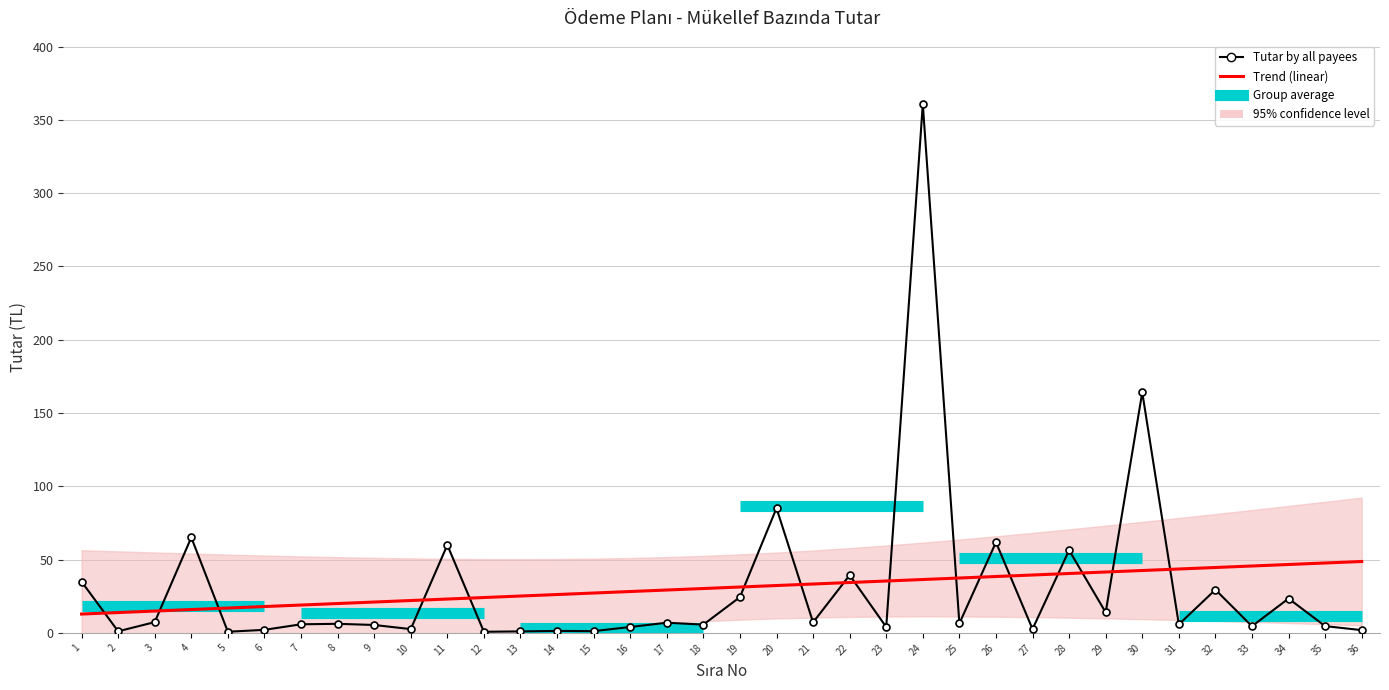

Reading right to left, extract all data points from this chart.

36=1.9	35=4.6	34=23.4	33=4.5	32=29.4	31=5.8	30=164.1	29=14.0	28=56.4	27=2.6	26=61.8	25=6.4	24=360.7	23=4.0	22=39.4	21=7.2	20=85.1	19=24.4	18=5.6	17=6.9	16=4.0	15=1.2	14=1.3	13=1.0	12=0.7	11=59.9	10=2.6	9=5.4	8=6.2	7=5.9	6=2.1	5=0.8	4=65.1	3=7.3	2=1.1	1=34.9